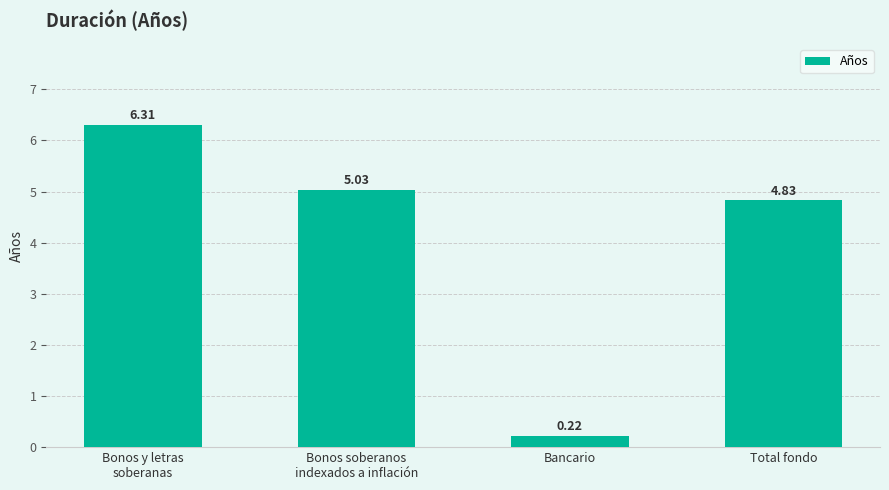

What is the average value?

4.1